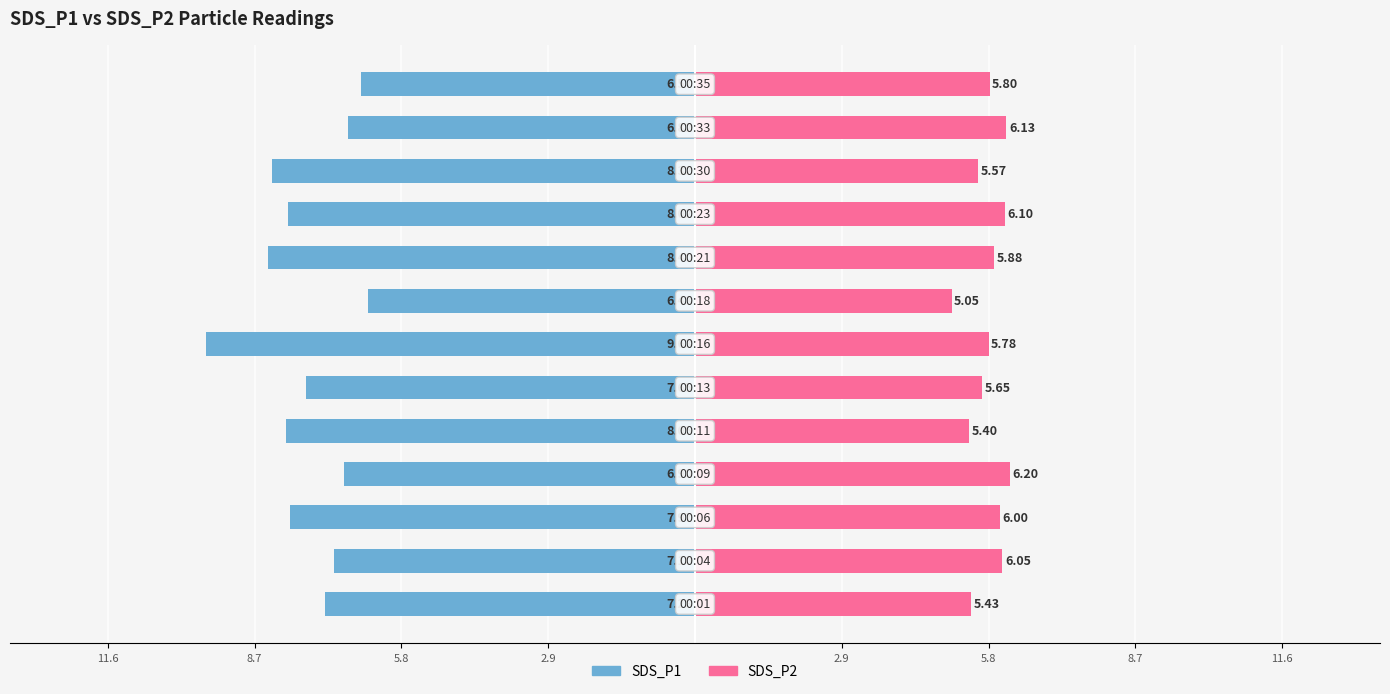

What is the lowest value of the SDS_P2 series?

5.0